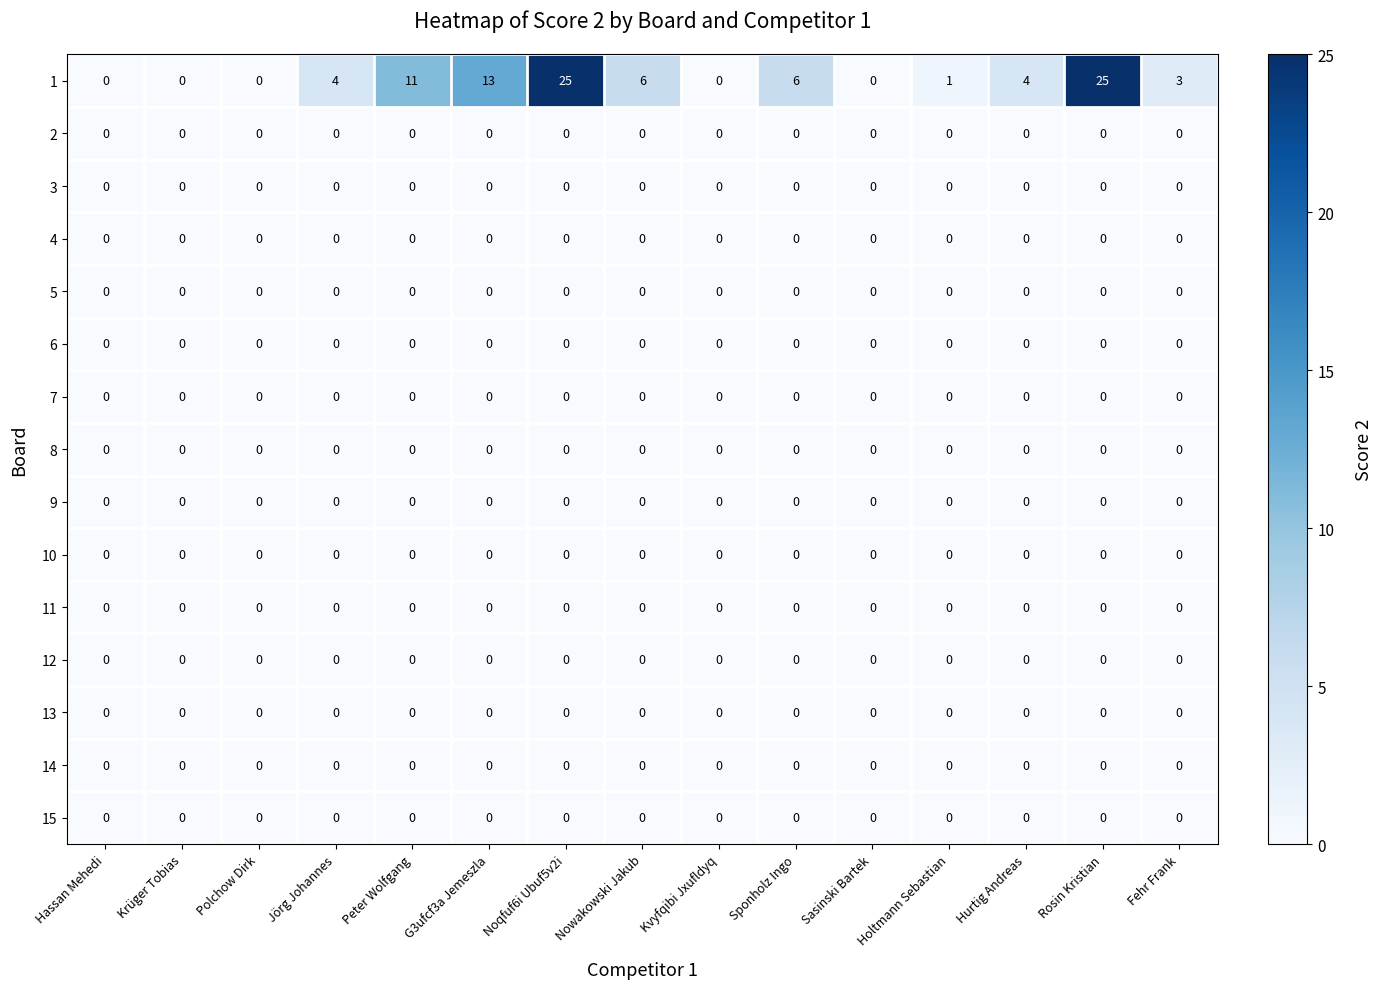

What is the total value across all series at Sponholz Ingo?

6